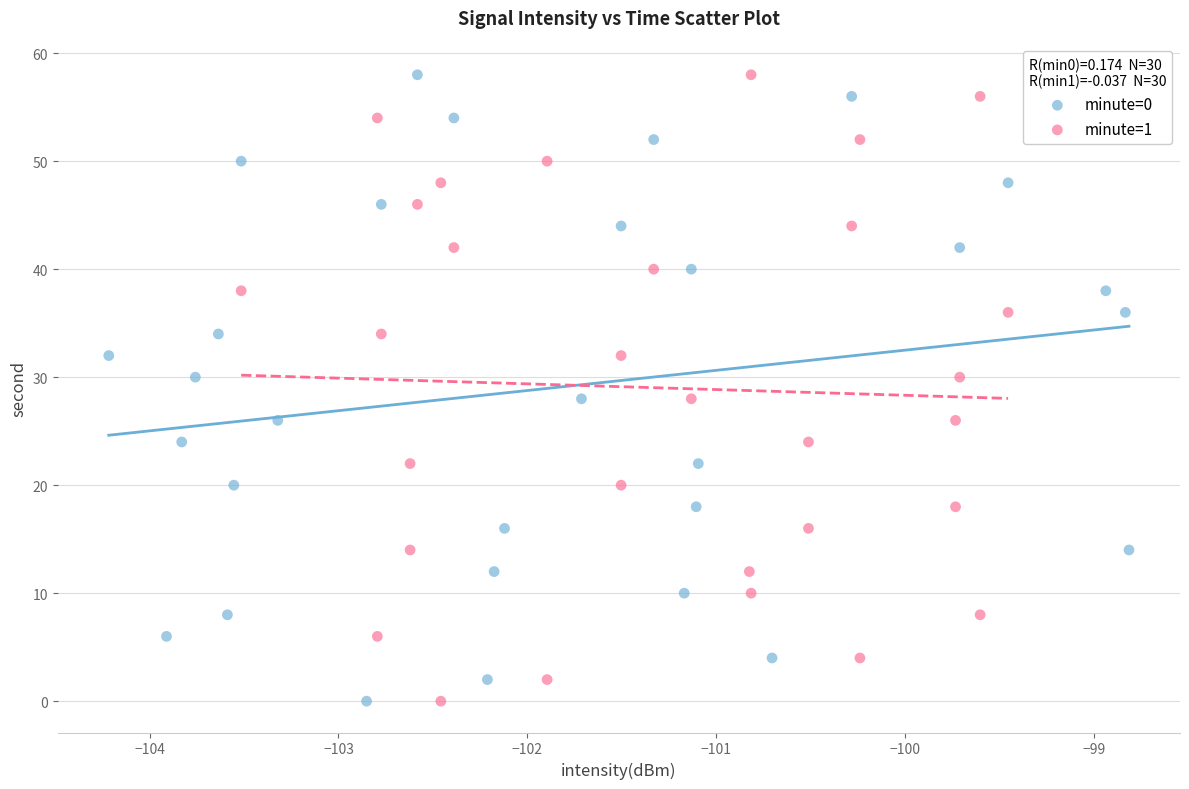

What are all the series names shown in the legend?

minute=0, minute=1